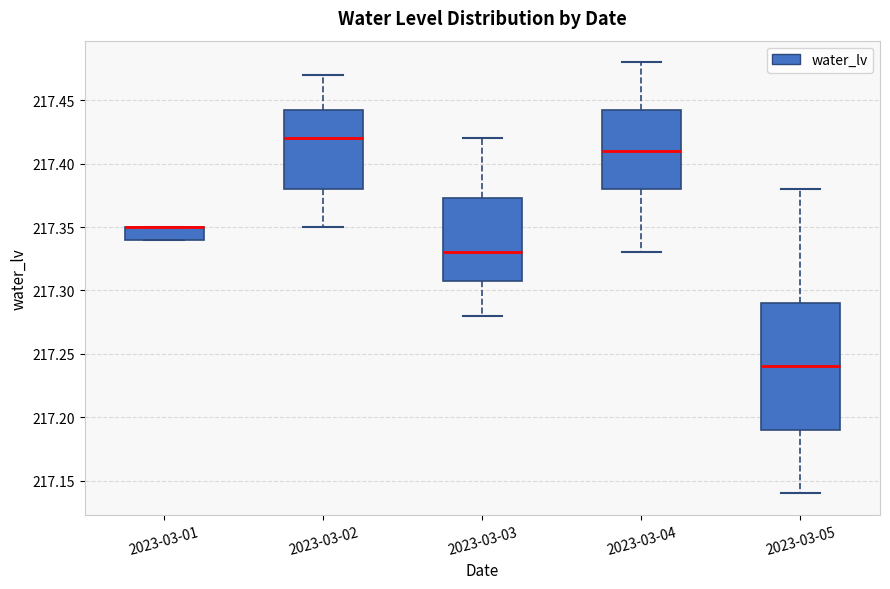

Where is the lower edge of the box for 2023-03-01 on the y-axis? The values are not printed on the chart, so give them approximately, as read against the axis.

217.340